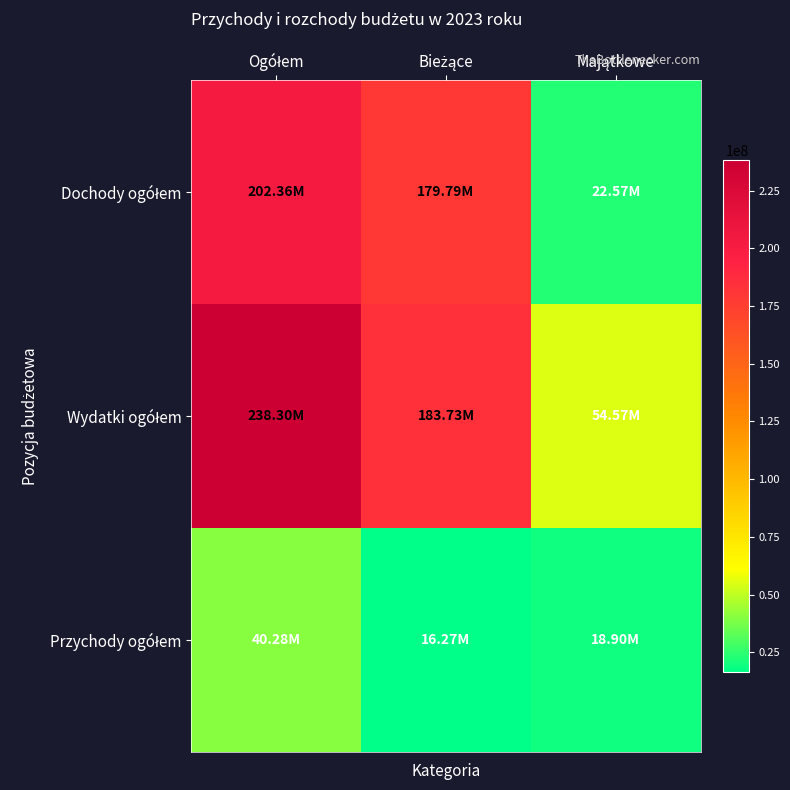

How many categories are shown in the chart?

3